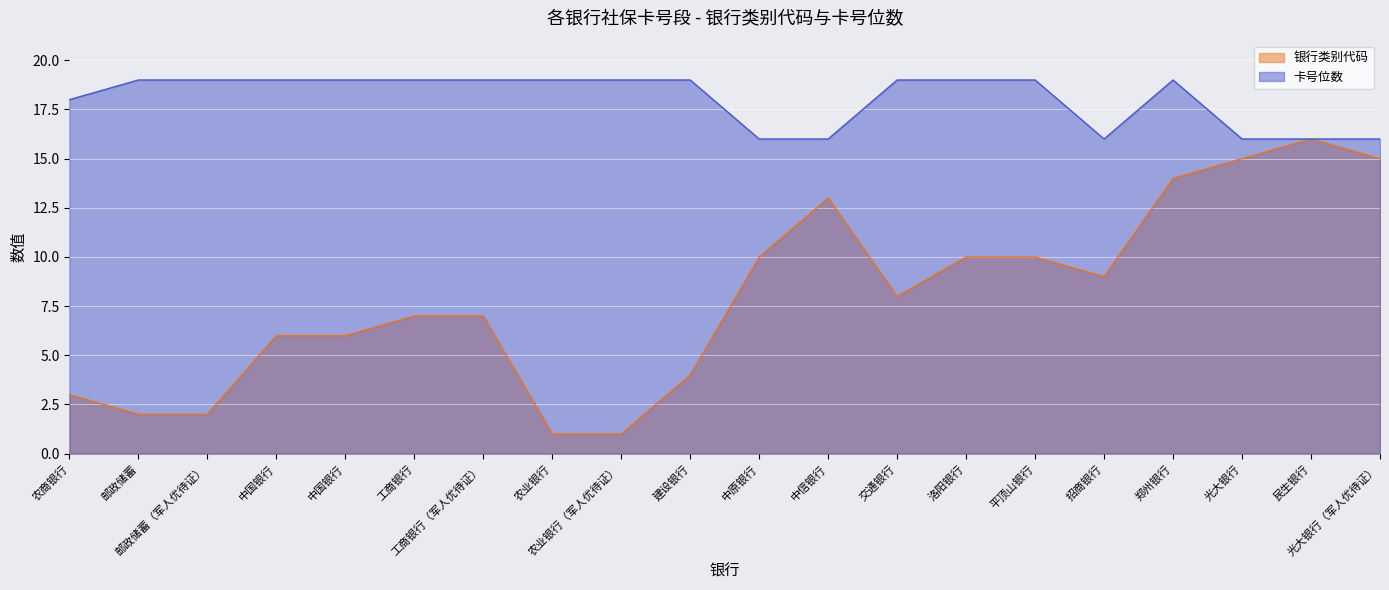

At which category does 银行类别代码 reach its first local valley?

交通银行